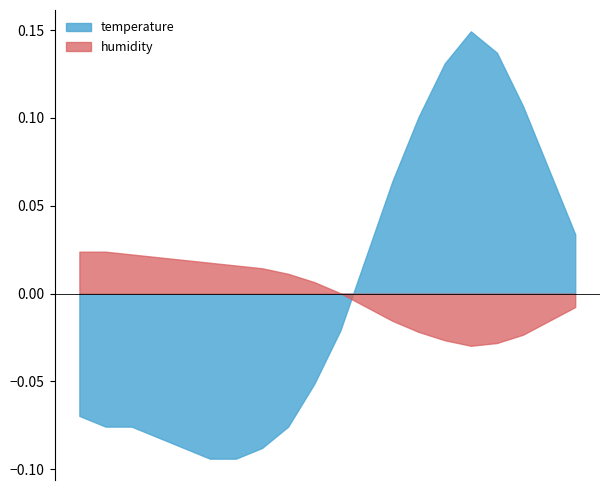

How many times do temperature and humidity cross each other?

1